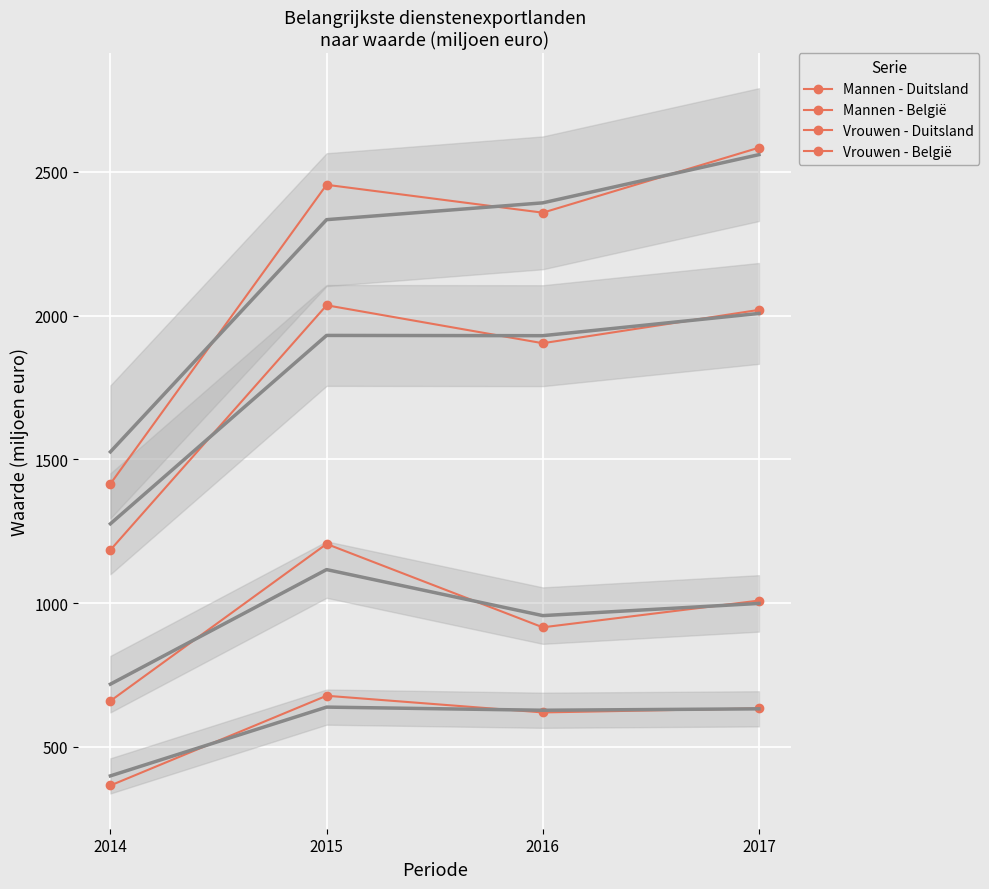

What is the difference between the highest and lowest values at 2016?

1738.0